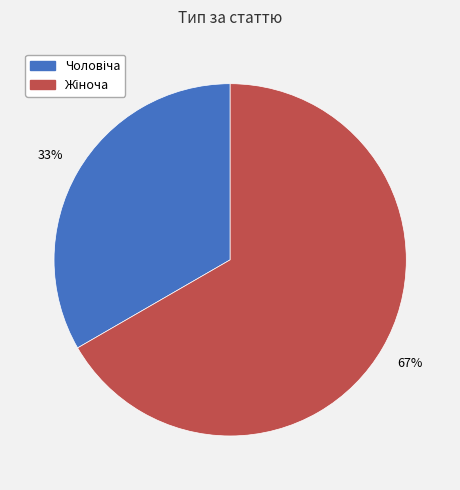

Is there any slice that represents more than half of the pie?

Yes